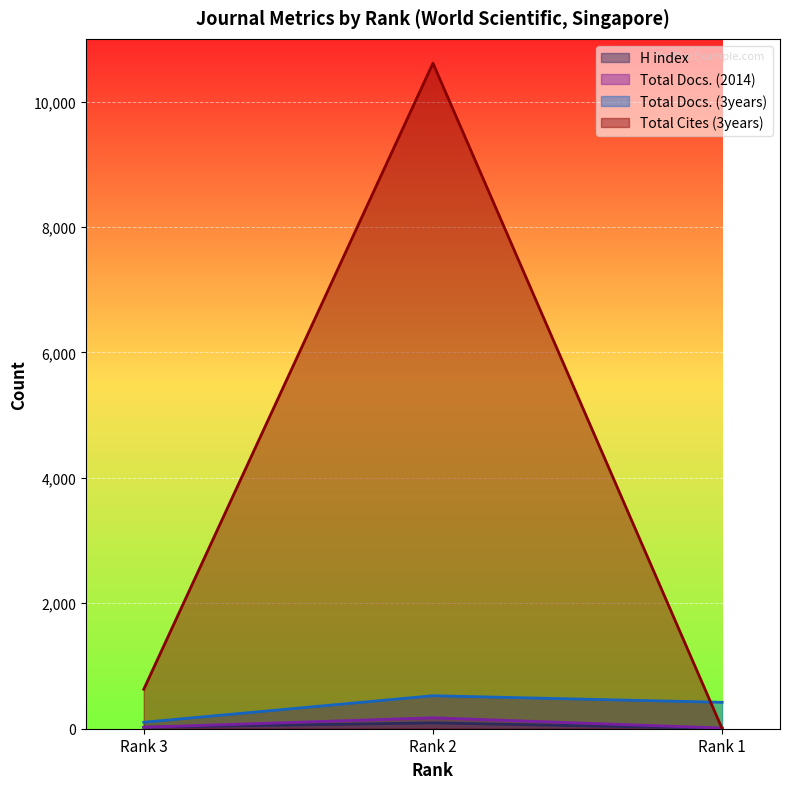

Rank the categories by Total Docs. (2014) value from highest to lowest.

Rank 2, Rank 3, Rank 1